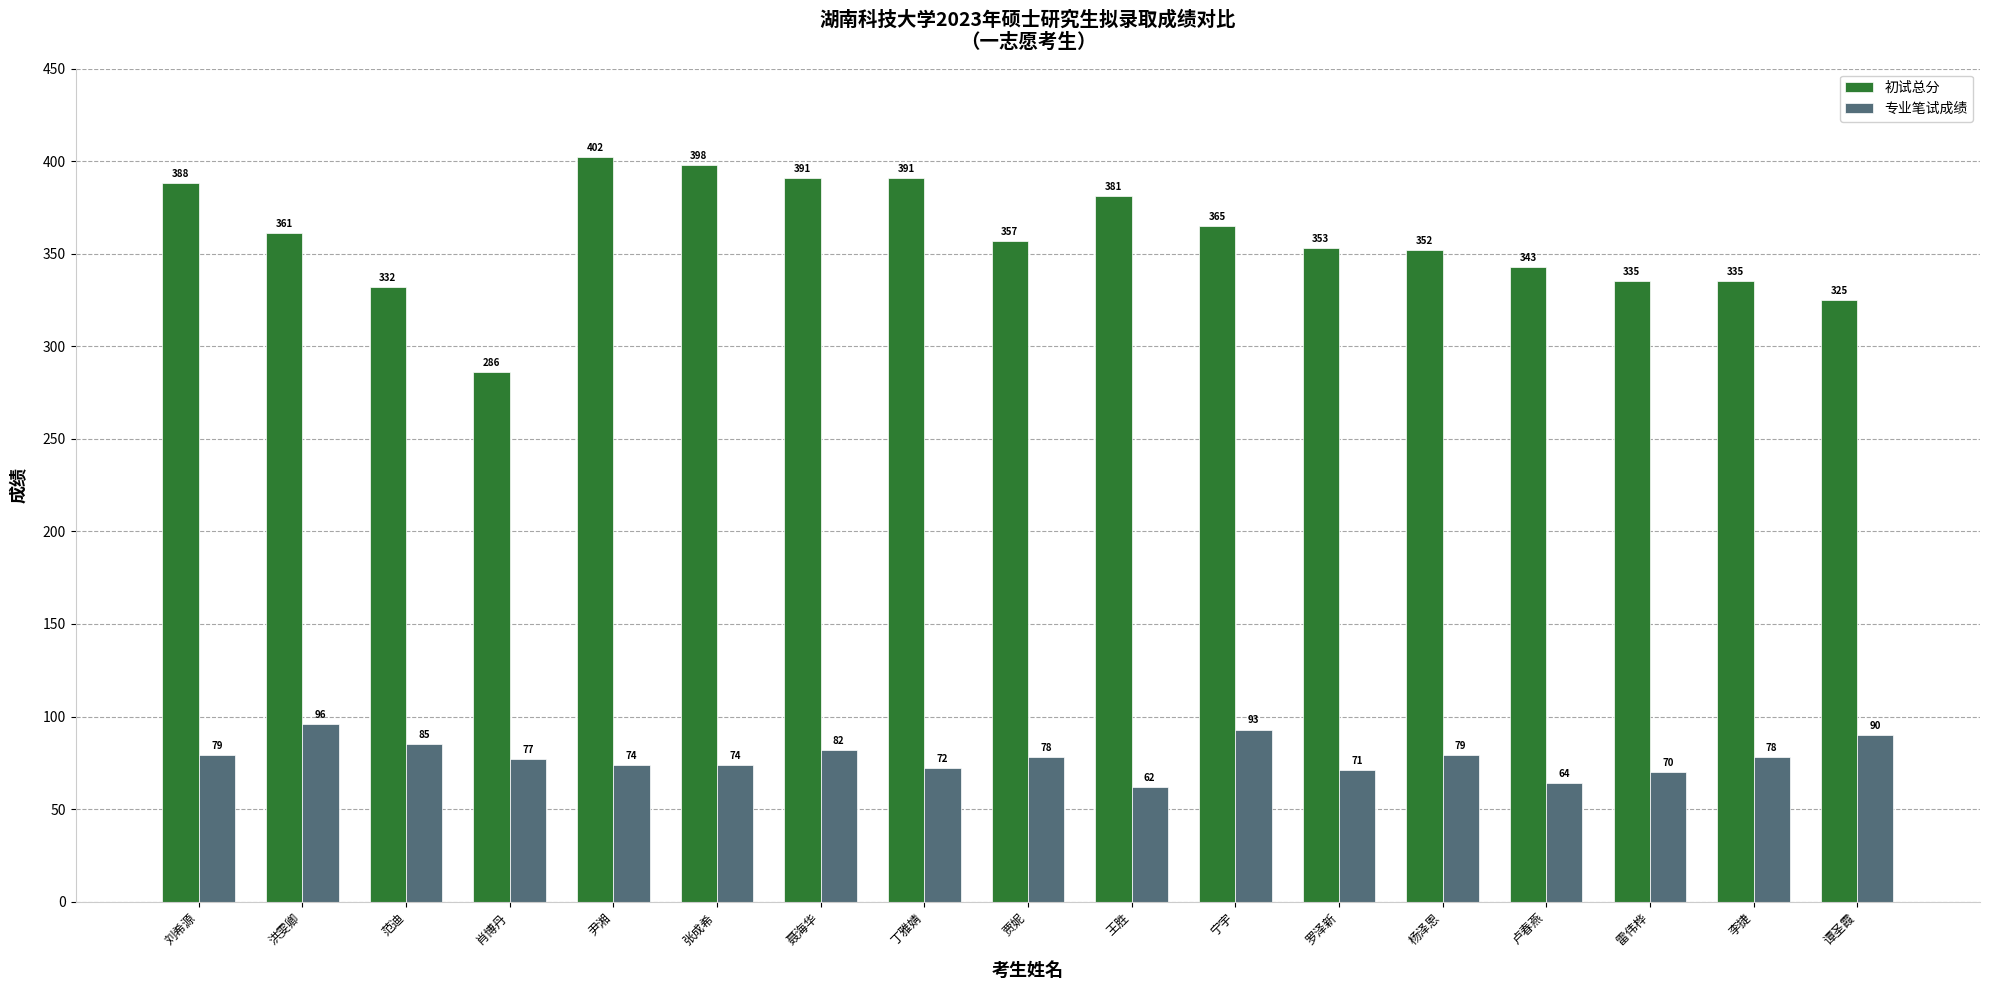

What is the label of the 17th bar from the left?

谭圣霞